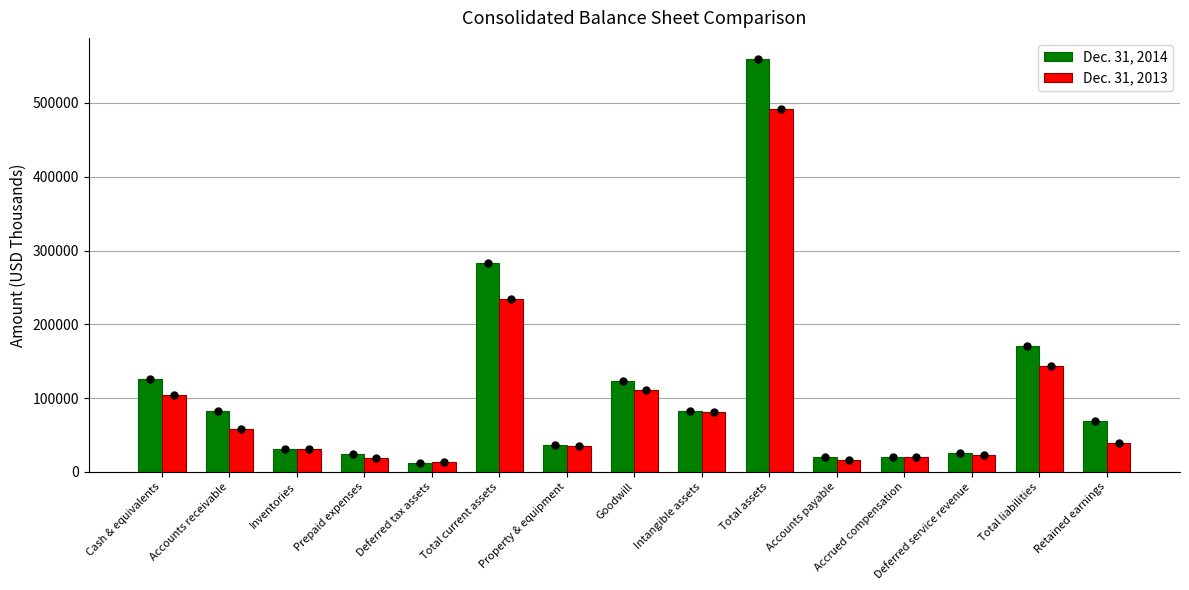

What is the minimum value shown in the chart?

12446